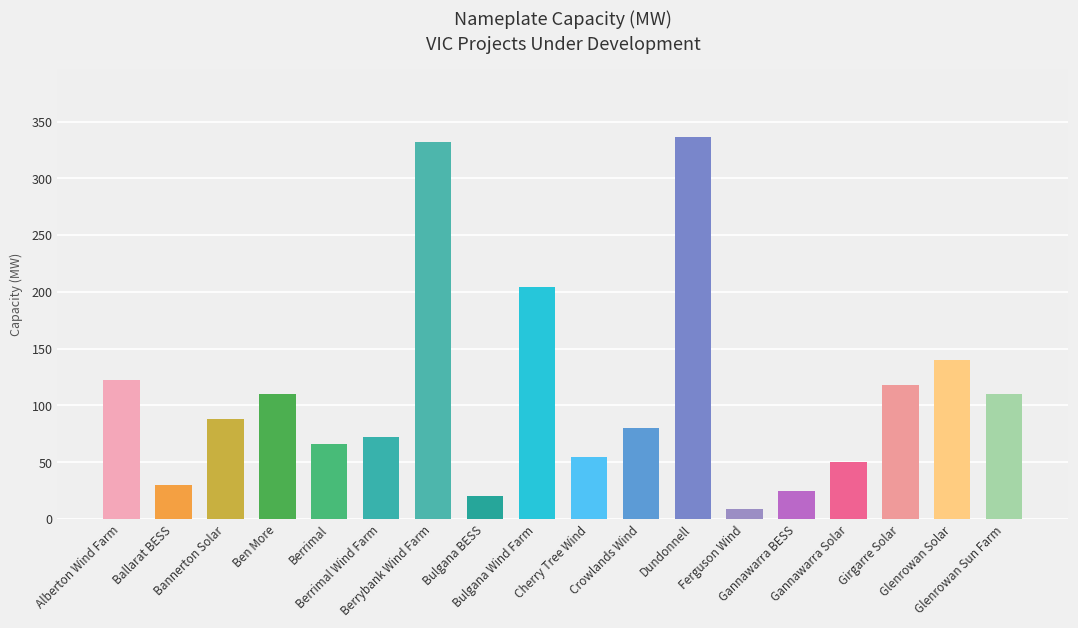

Does the chart contain stacked bars?

No